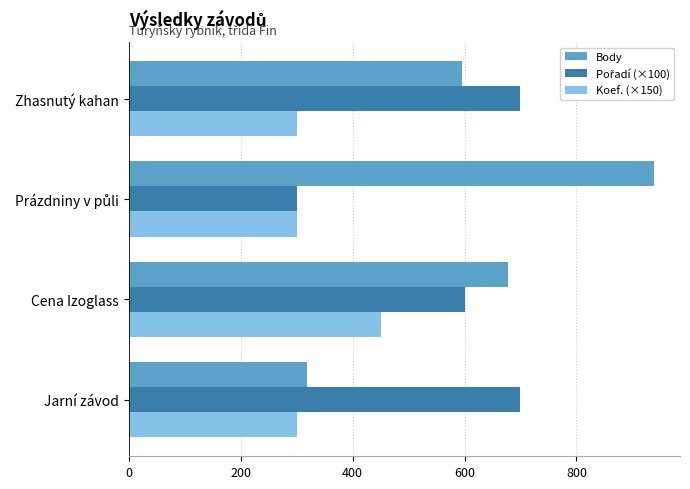

Count the number of categories in the chart.

4